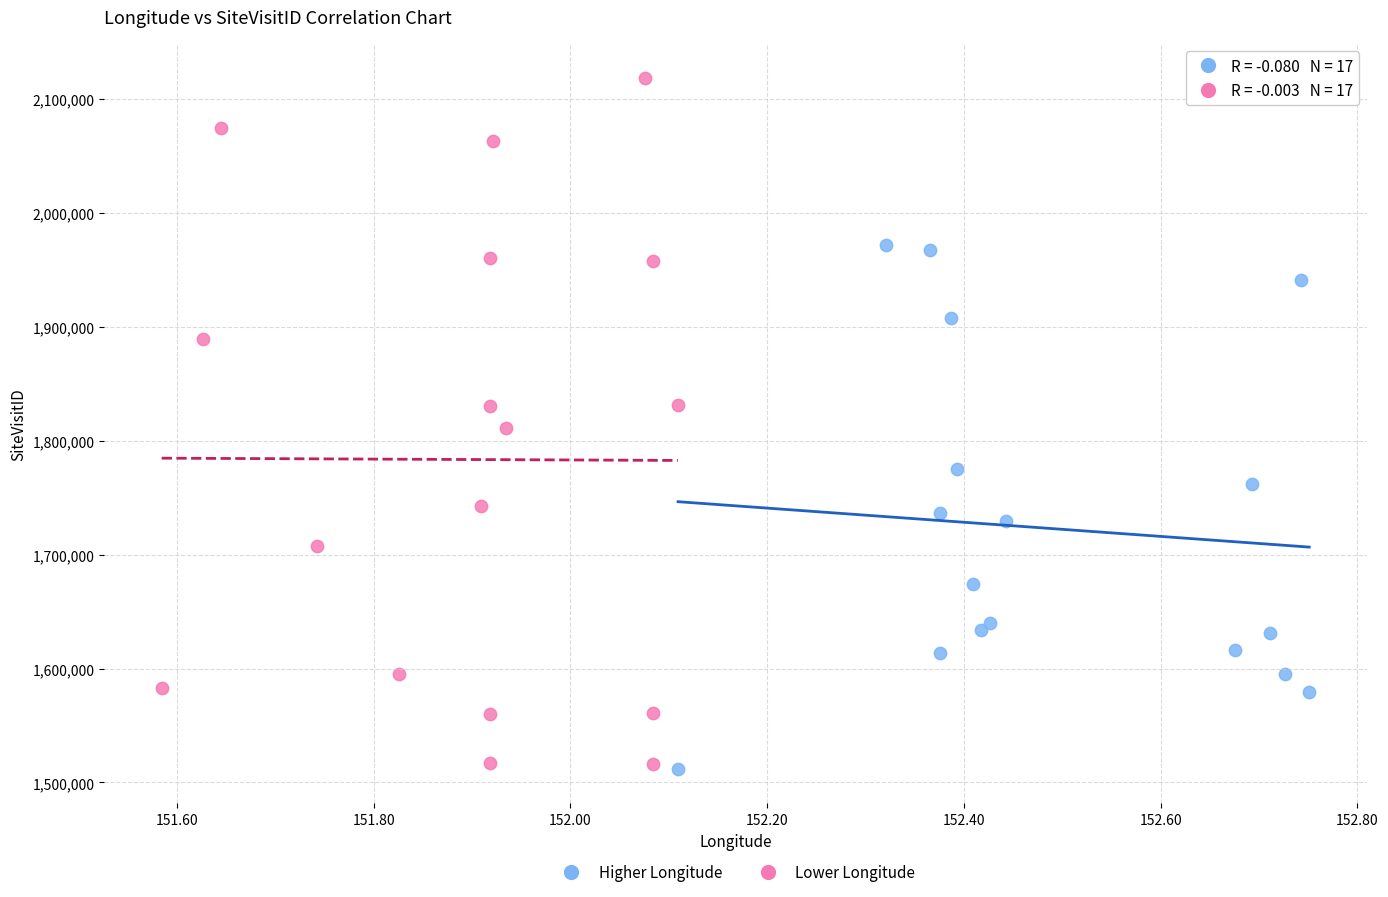

Which series reaches the maximum Y coordinate?

Lower Longitude